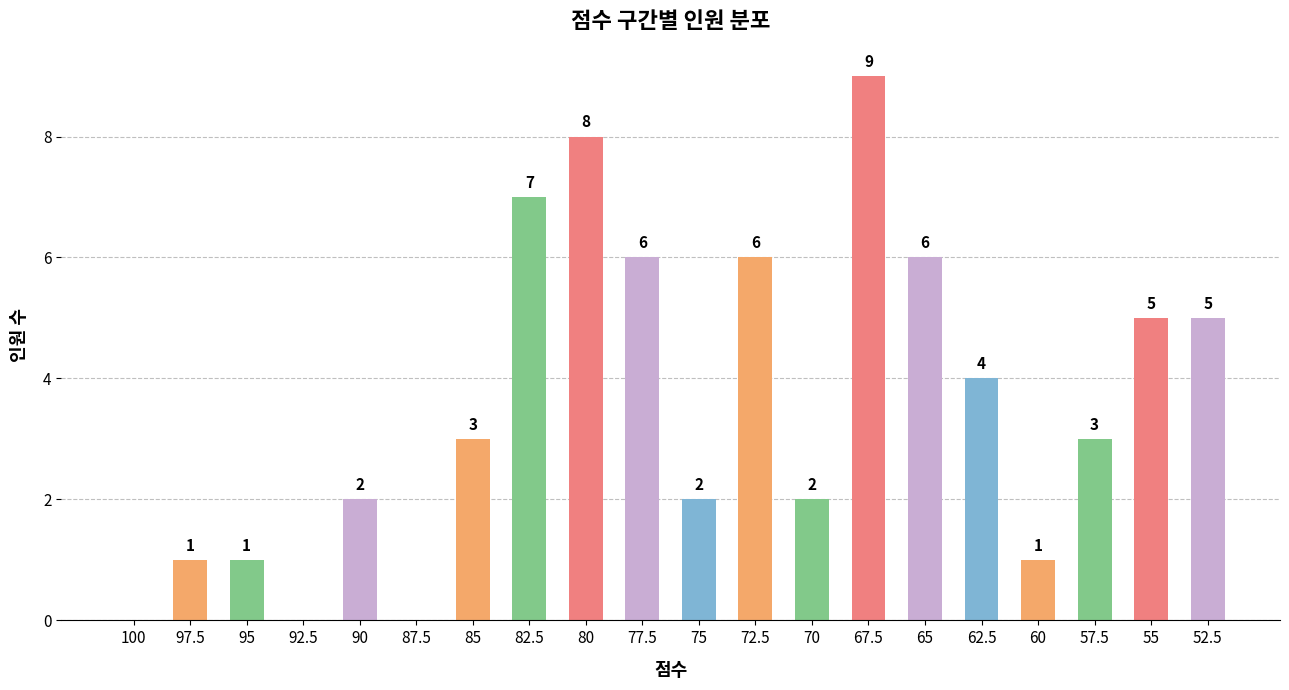

How many categories are shown in the chart?

20